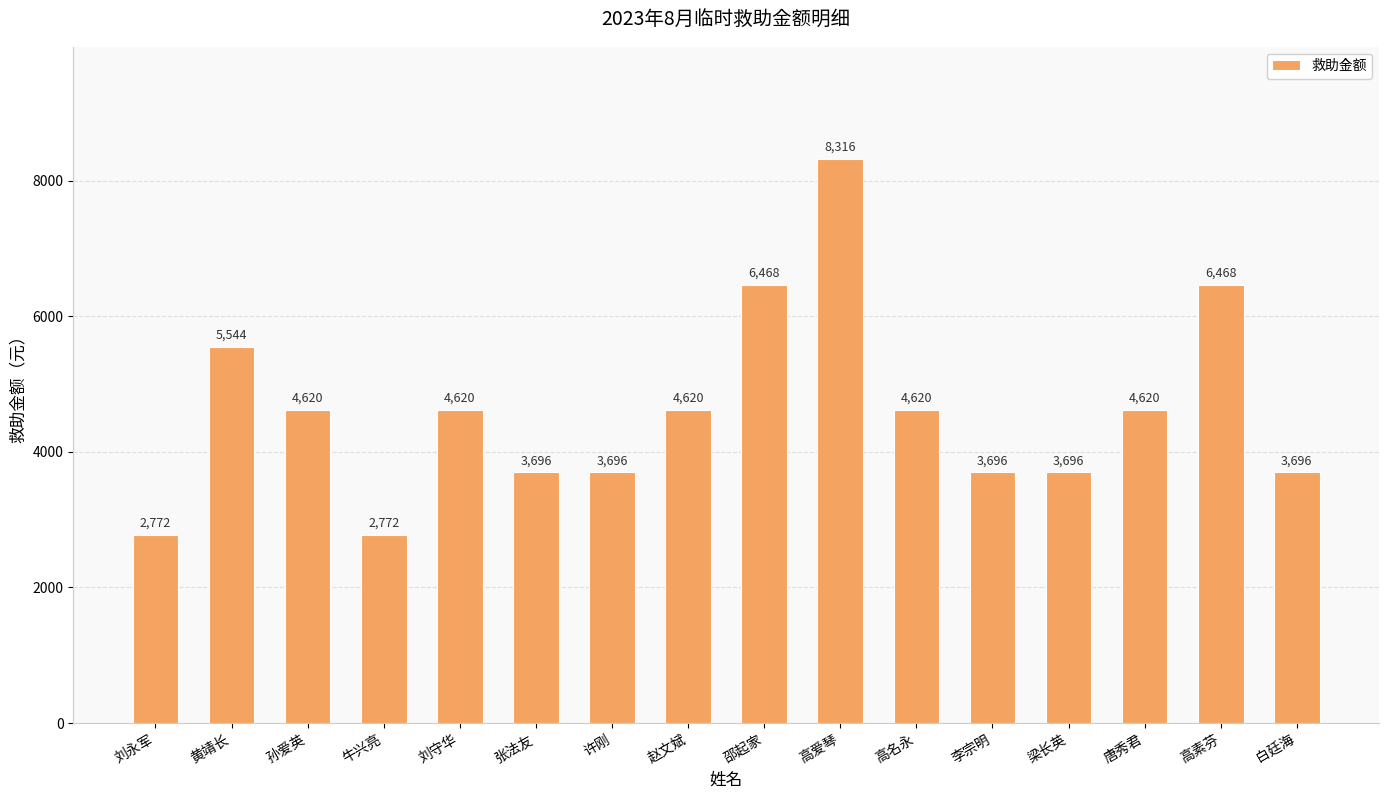

What is the label of the 9th bar from the right?

赵文斌